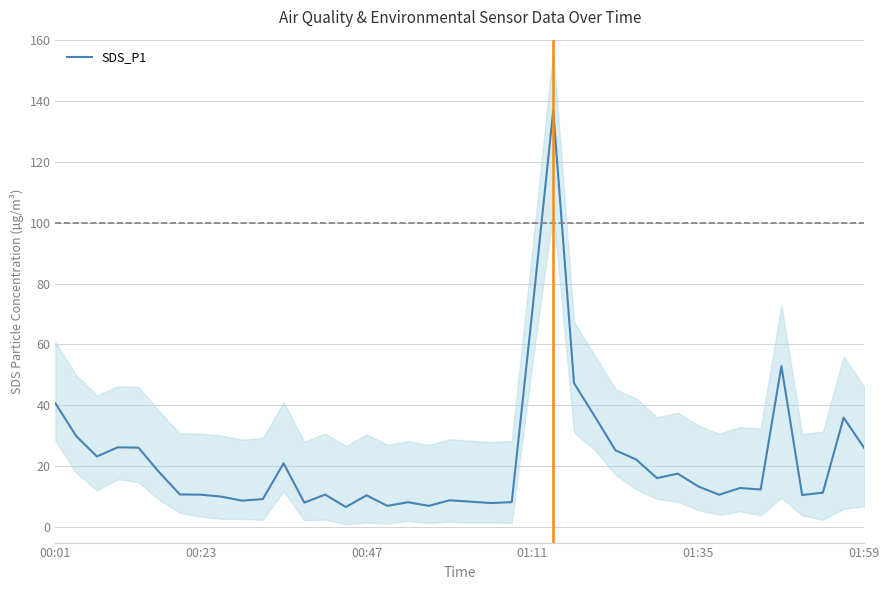

What is the difference between the second highest and minimum values?

64.8